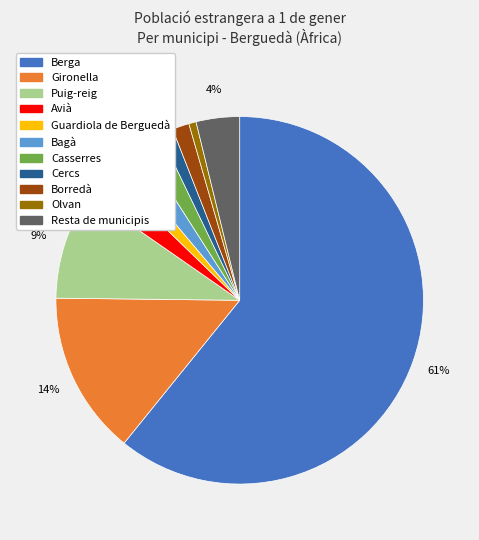

What is the majority slice?

Berga